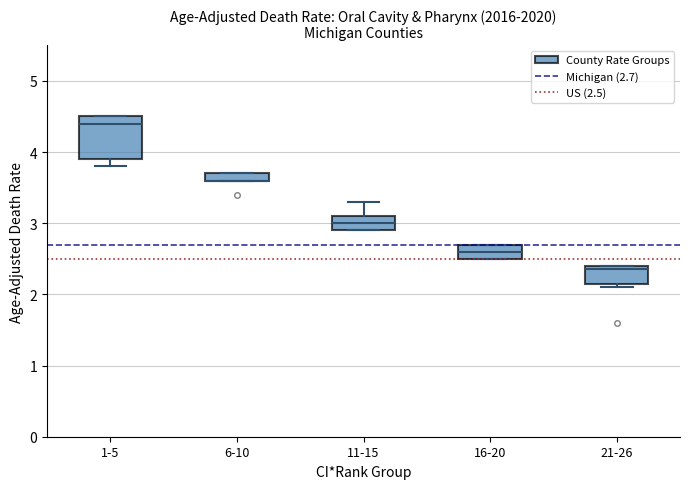

Where does the lower whisker of the box for 1-5 end on the y-axis? The values are not printed on the chart, so give them approximately, as read against the axis.

3.8